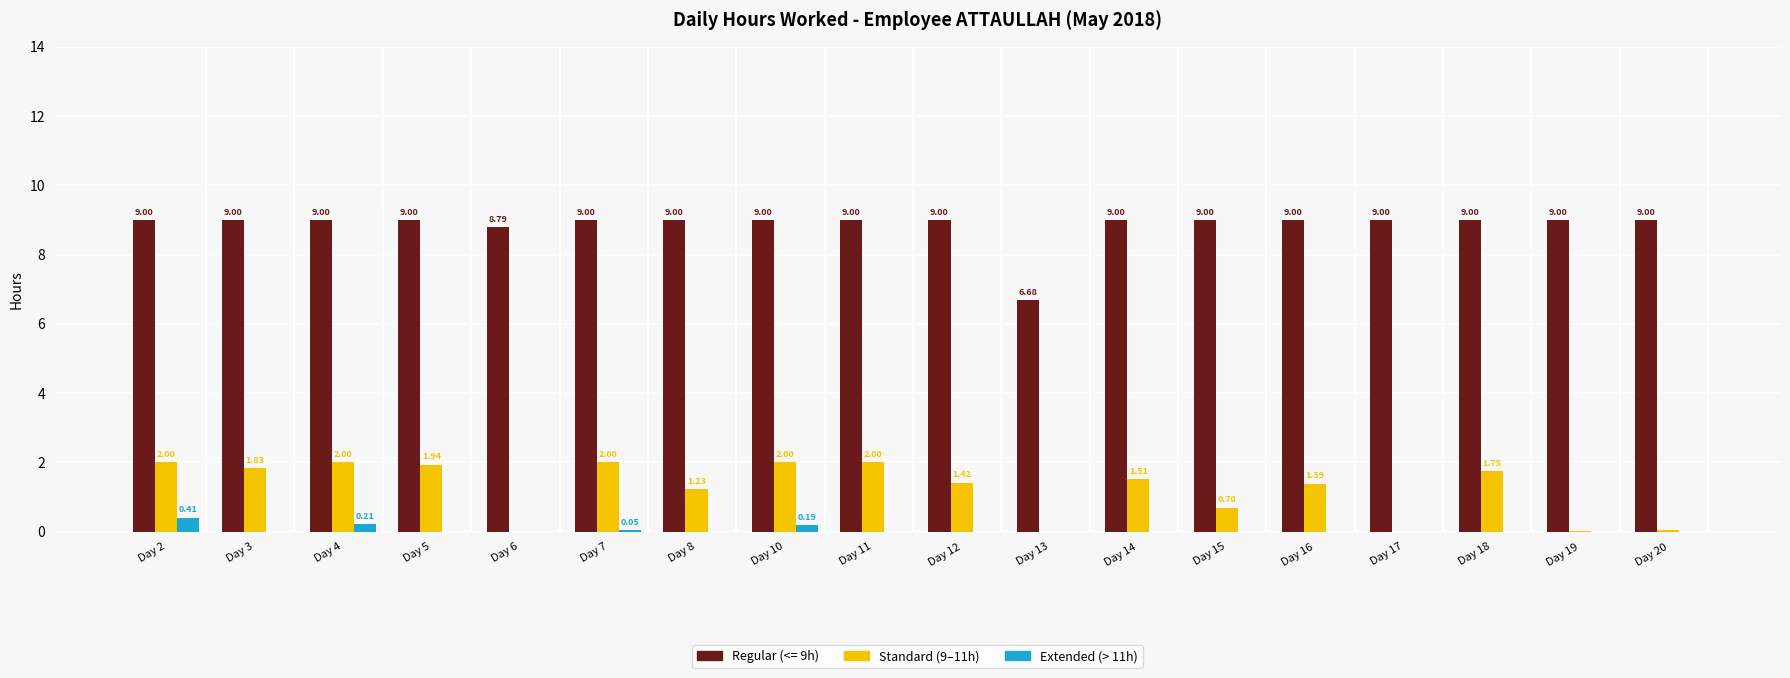

Which series changed the most between Day 2 and Day 14?

Standard (9–11h)